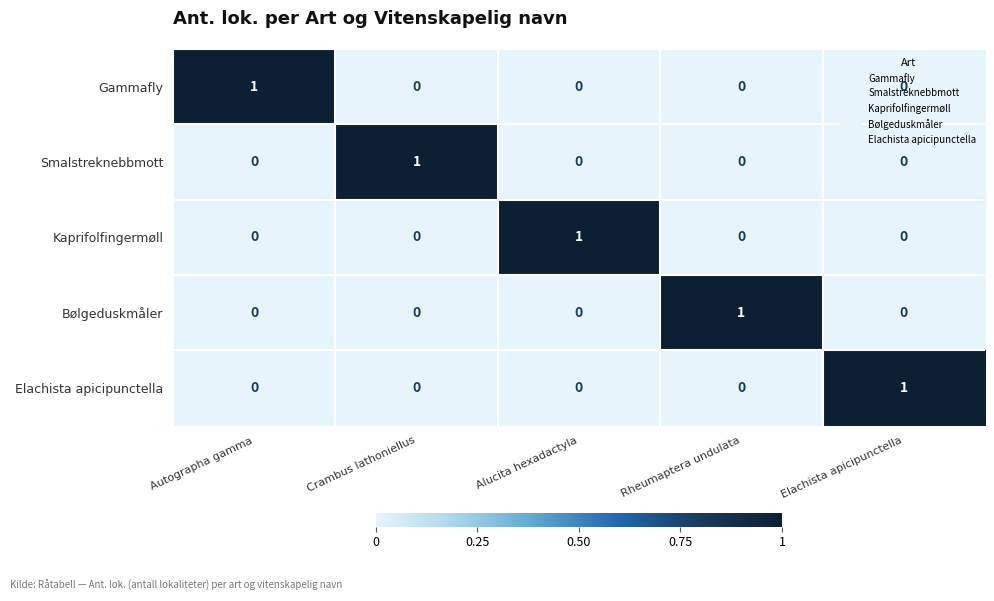

Count the number of categories in the chart.

5